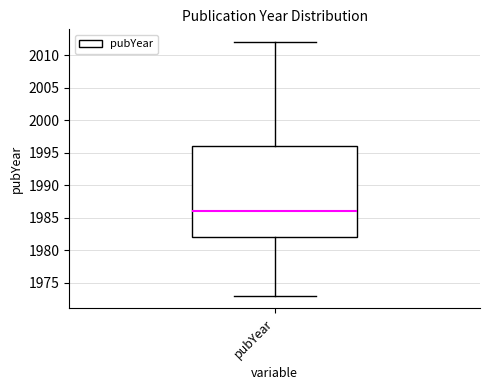

Transcribe this box plot: give where the median line is, the range the box spans, and where the two whiskers end, as read against the y-axis. The values are not printed on the chart, so give them approximately, as read against the axis.

median 1986, box 1982 to 1996, whiskers 1973 to 2012